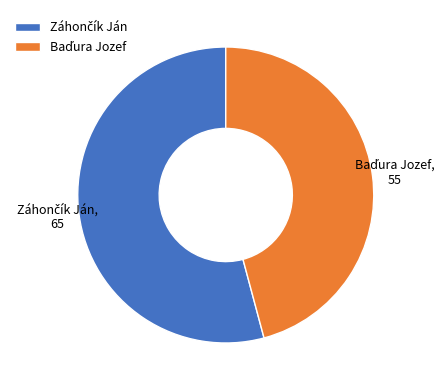

Is there a majority slice in this chart?

Yes